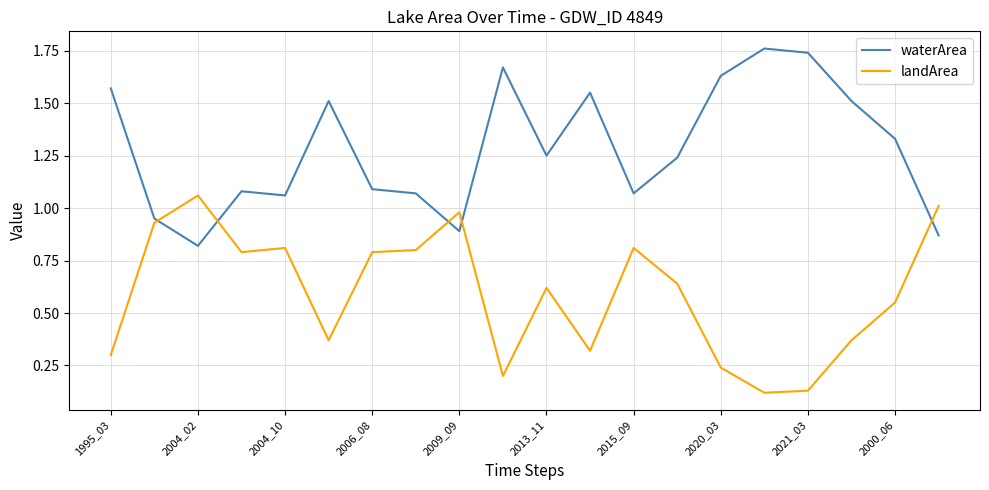

Which series has the largest total across all categories?

waterArea